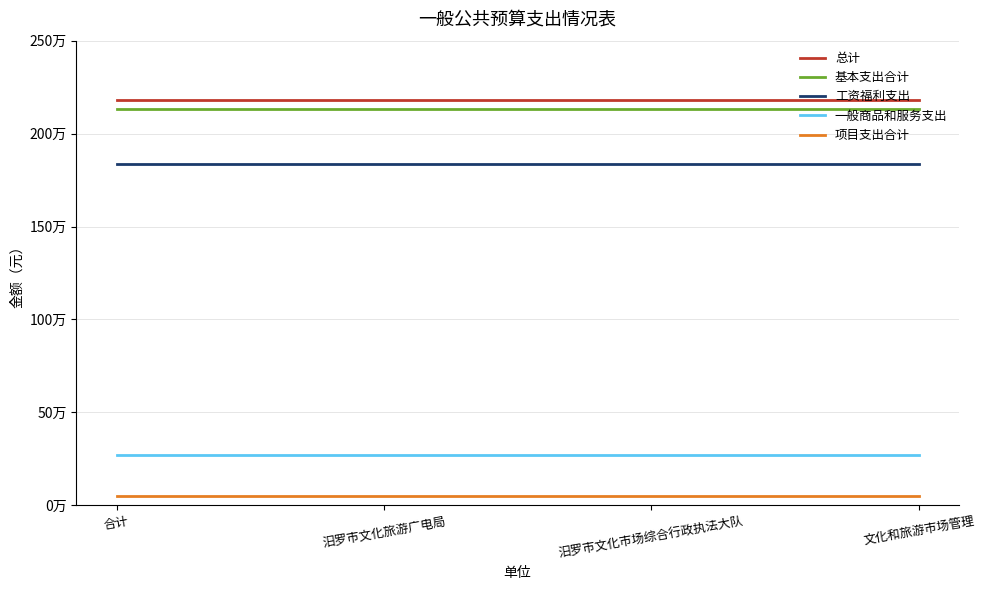

Reading right to left, what are all the values shown in this chart?

总计: 文化和旅游市场管理=2182923.0	汨罗市文化市场综合行政执法大队=2182923.0	汨罗市文化旅游广电局=2182923.0	合计=2182923.0
基本支出合计: 文化和旅游市场管理=2132923.0	汨罗市文化市场综合行政执法大队=2132923.0	汨罗市文化旅游广电局=2132923.0	合计=2132923.0
工资福利支出: 文化和旅游市场管理=1836190.0	汨罗市文化市场综合行政执法大队=1836190.0	汨罗市文化旅游广电局=1836190.0	合计=1836190.0
一般商品和服务支出: 文化和旅游市场管理=273333.0	汨罗市文化市场综合行政执法大队=273333.0	汨罗市文化旅游广电局=273333.0	合计=273333.0
项目支出合计: 文化和旅游市场管理=50000.0	汨罗市文化市场综合行政执法大队=50000.0	汨罗市文化旅游广电局=50000.0	合计=50000.0